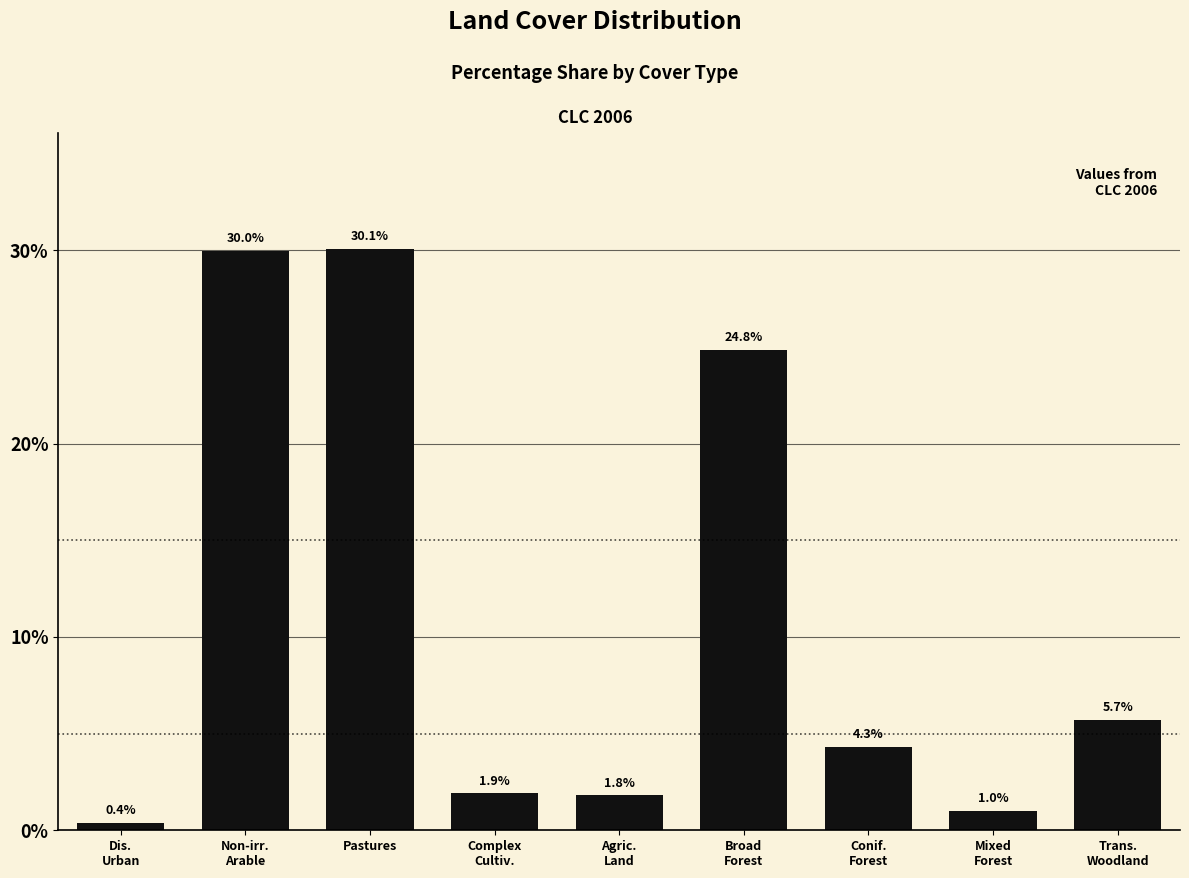

What is the value of the 6th bar from the left?

24.8